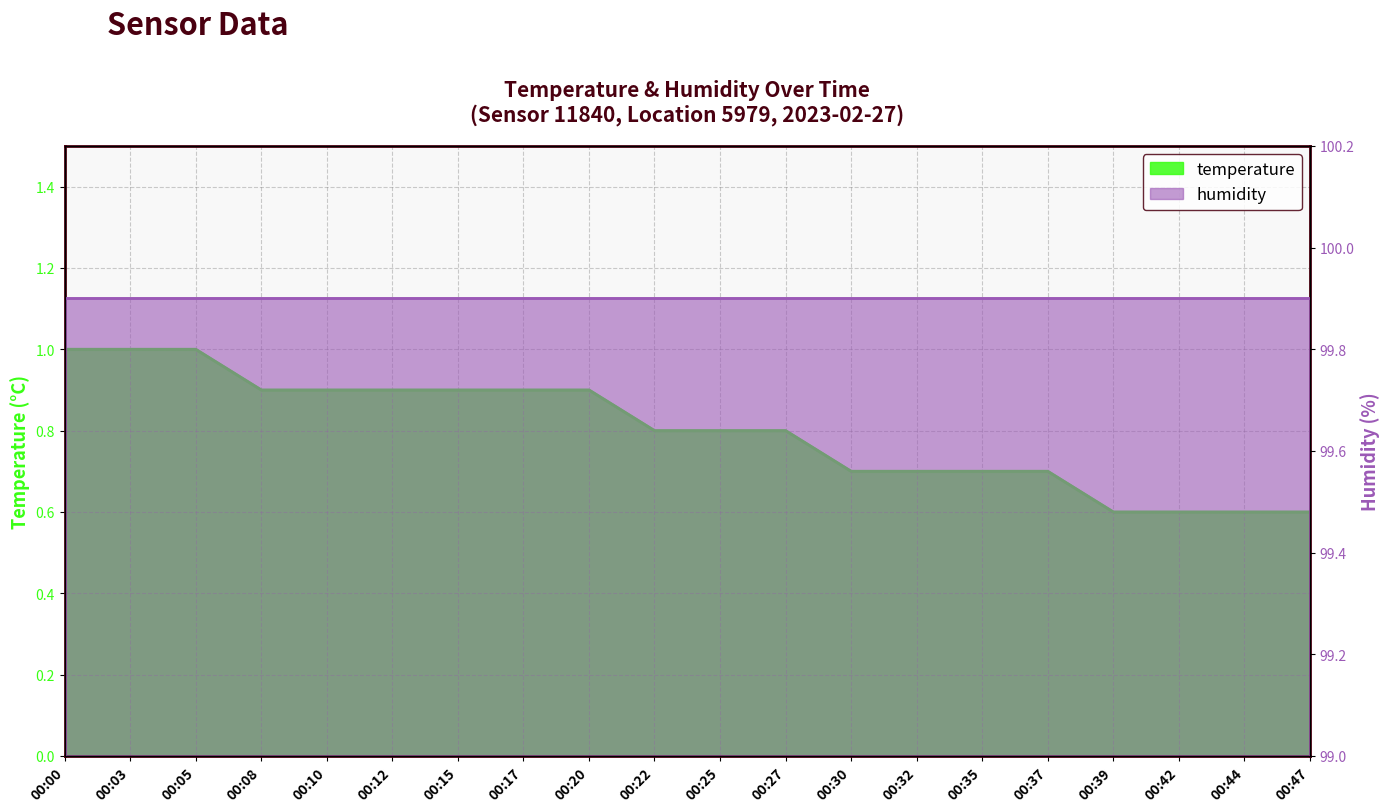

Reading right to left, extract all data points from this chart.

0.6	0.6	0.6	0.6	0.7	0.7	0.7	0.7	0.8	0.8	0.8	0.9	0.9	0.9	0.9	0.9	0.9	1.0	1.0	1.0